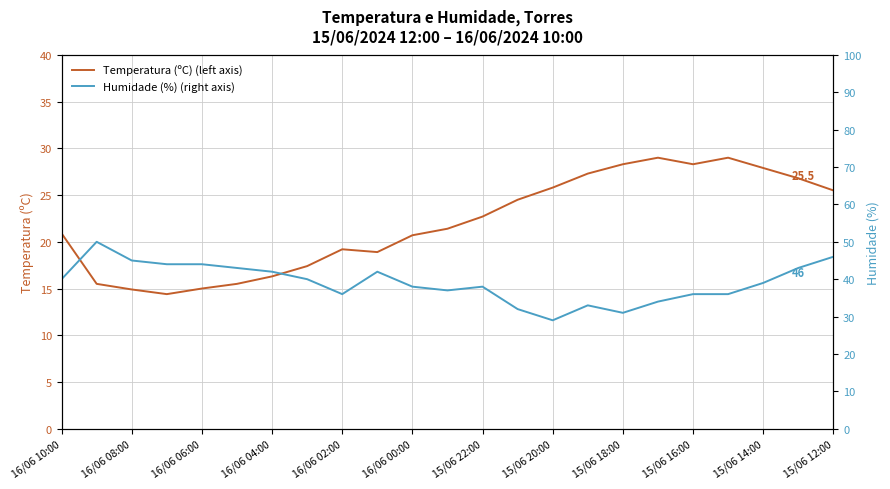

True or false: Humidade (%) (right axis) and Temperatura (ºC) (left axis) cross at least once.

False